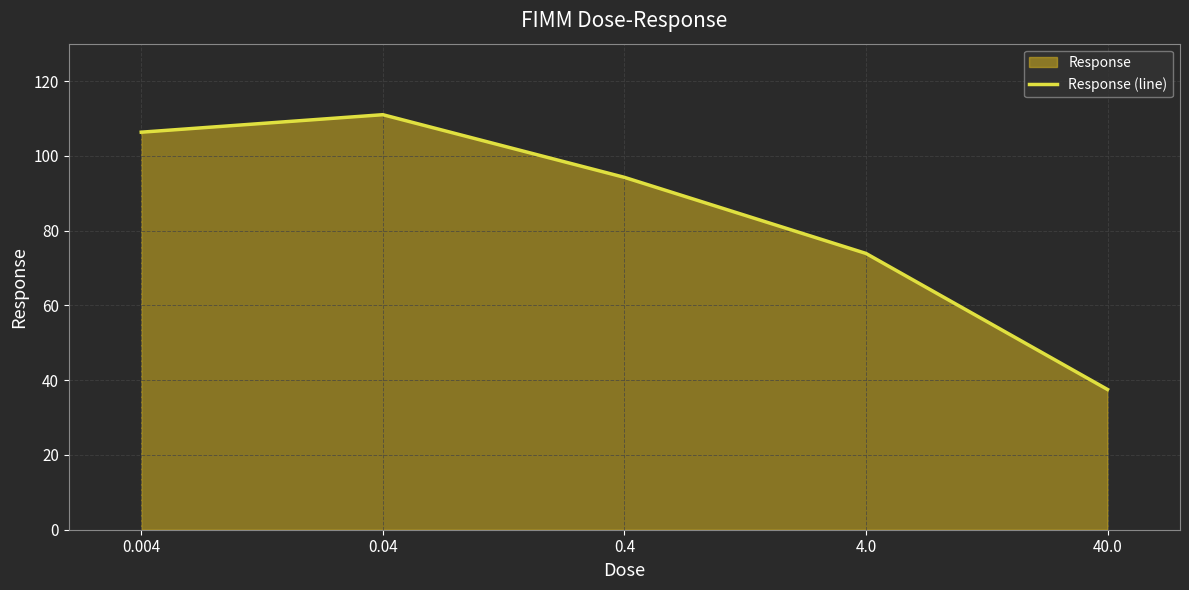

What is the greatest value displayed?

111.0